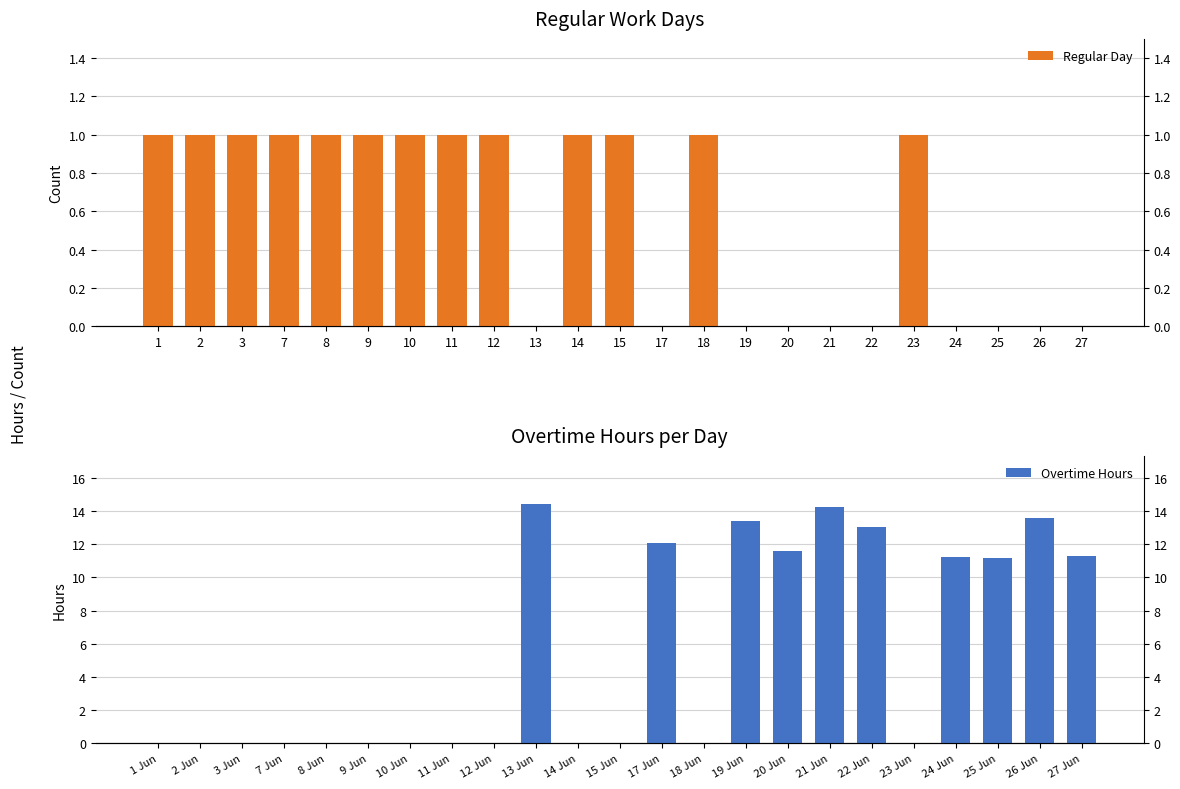

Reading left to right, transcribe all the data shown in this chart.

Regular Day: 1.0	1.0	1.0	1.0	1.0	1.0	1.0	1.0	1.0	0.0	1.0	1.0	0.0	1.0	0.0	0.0	0.0	0.0	1.0	0.0	0.0	0.0	0.0
Overtime Hours: 0.0	0.0	0.0	0.0	0.0	0.0	0.0	0.0	0.0	14.4	0.0	0.0	12.1	0.0	13.4	11.6	14.2	13.1	0.0	11.2	11.2	13.6	11.3